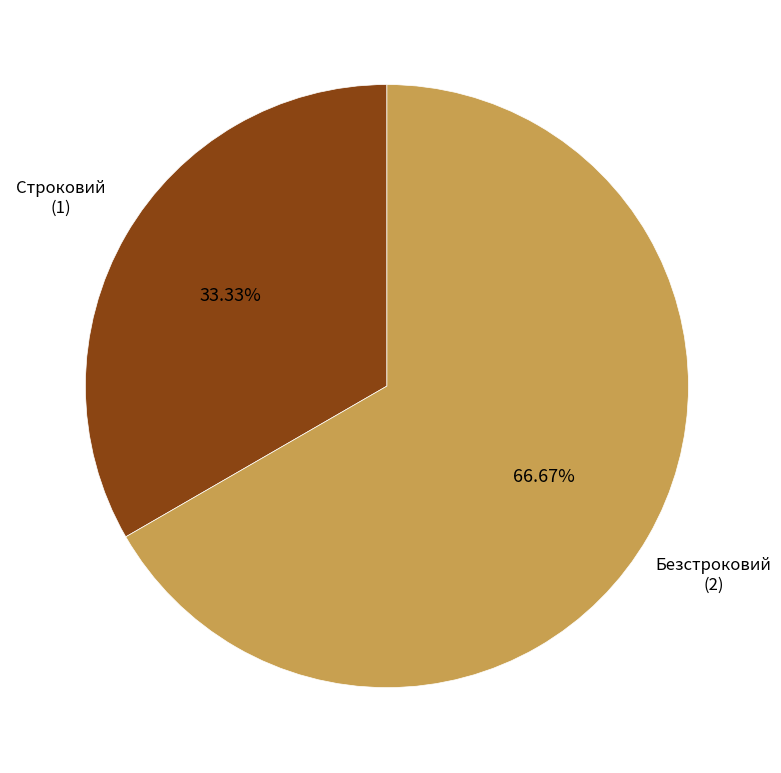

Is there a majority slice in this chart?

Yes